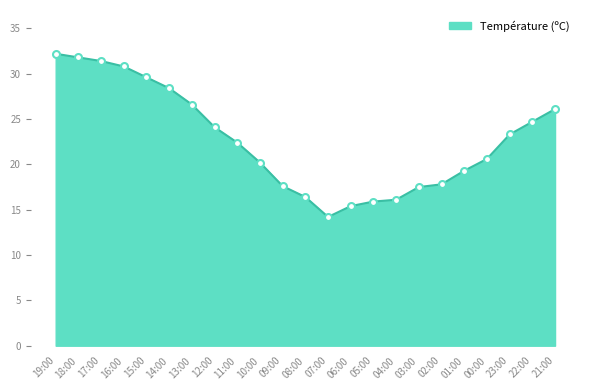

What is the change in value from 03:00 to 22:00?

+7.2